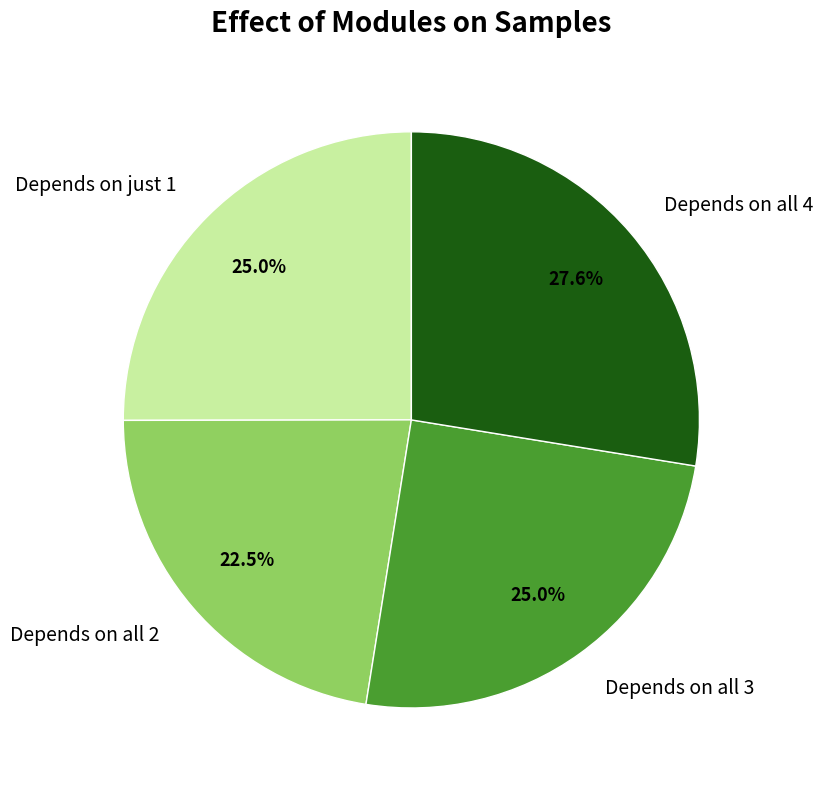

Count the number of slices in the pie.

4